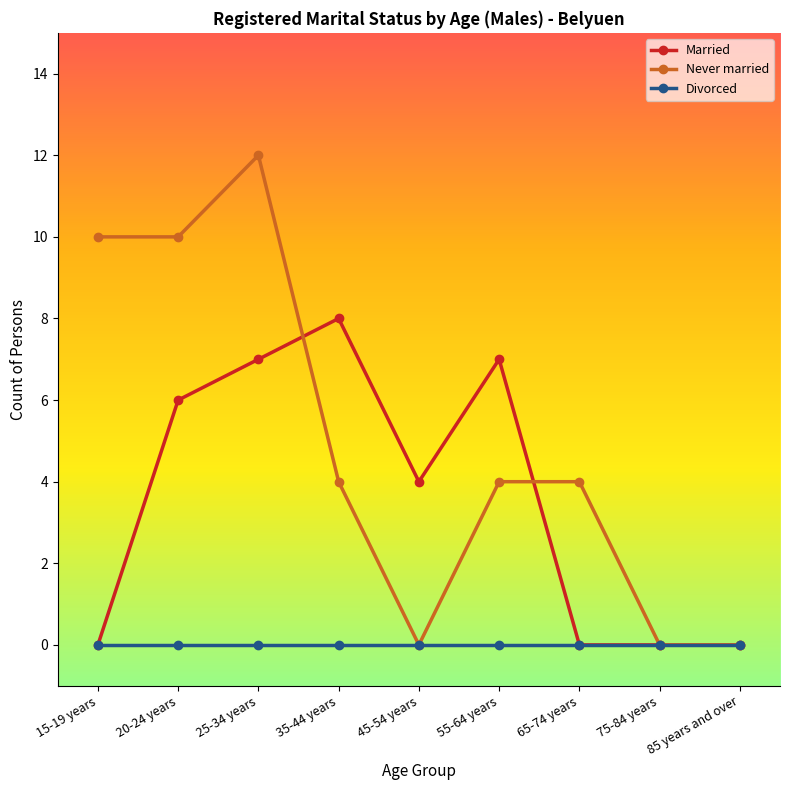

How many categories are shown in the chart?

9